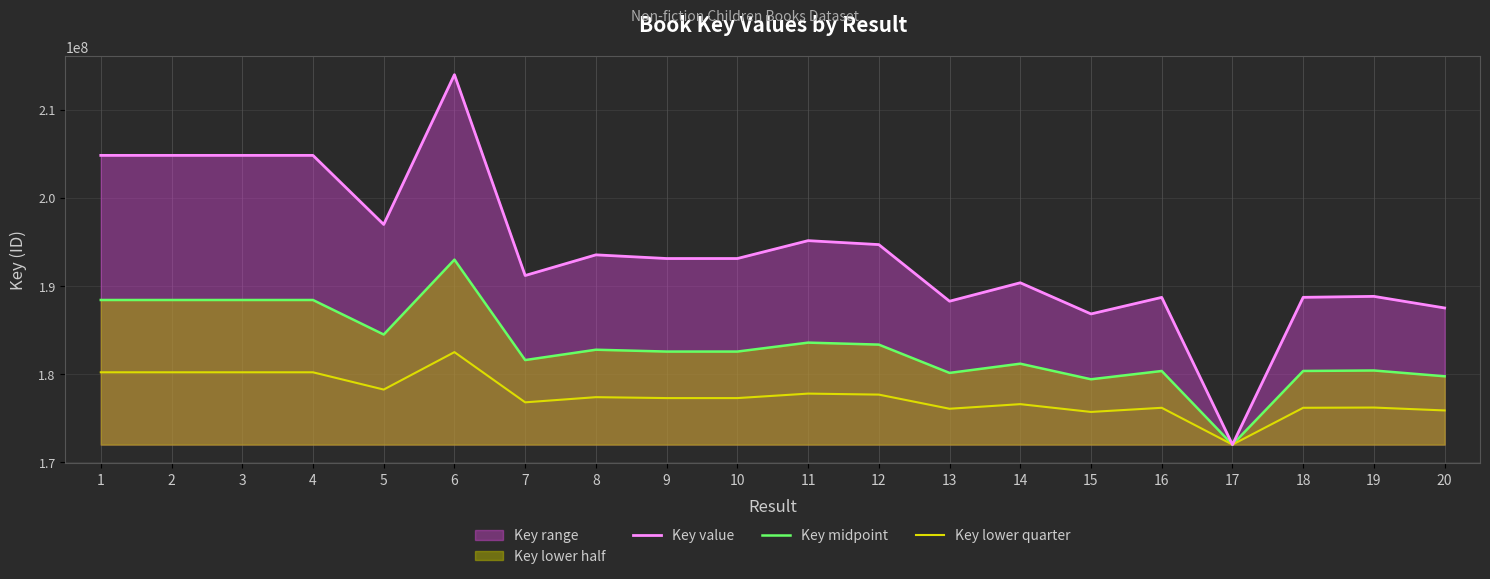

Reading right to left, list all the values displayed in this chart.

Key value: 187469527.0	188786681.0	188677975.0	171953571.0	188673449.0	186792058.0	190330650.0	188237582.0	194665606.0	195114189.0	193085126.0	193085317.0	193502128.0	191155650.0	213963177.0	196954772.0	204797356.0	204797612.0	204797815.0	204797761.0
Key midpoint: 179711549.0	180370126.0	180315773.0	171953571.0	180313510.0	179372814.5	181142110.5	180095576.5	183309588.5	183533880.0	182519348.5	182519444.0	182727849.5	181554610.5	192958374.0	184454171.5	188375463.5	188375591.5	188375693.0	188375666.0
Key lower quarter: 175832560.0	176161848.5	176134672.0	171953571.0	176133540.5	175663192.8	176547840.8	176024573.8	177631579.8	177743725.5	177236459.8	177236507.5	177340710.2	176754090.8	182455972.5	178203871.2	180164517.2	180164581.2	180164632.0	180164618.5